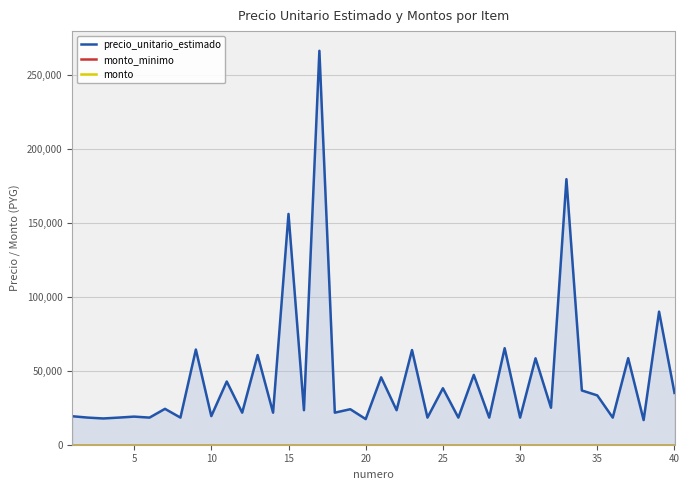

How many interior local valleys does the precio_unitario_estimado series have?

17